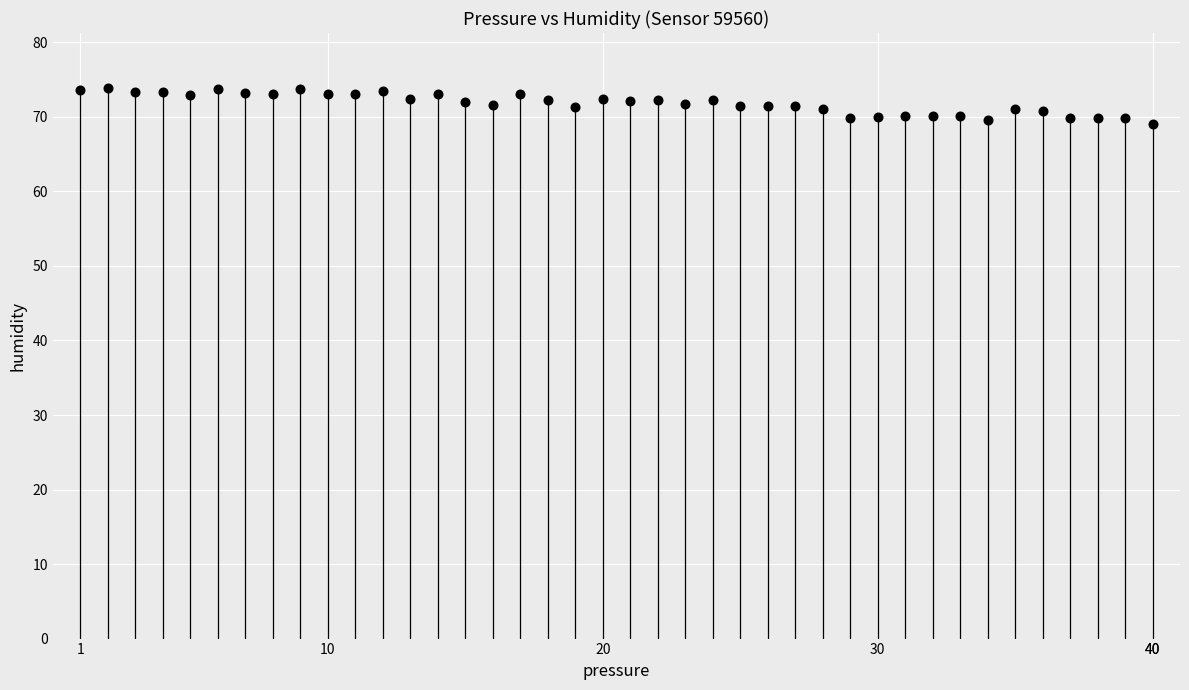

What is the range of X values (max minus min)?

39.0